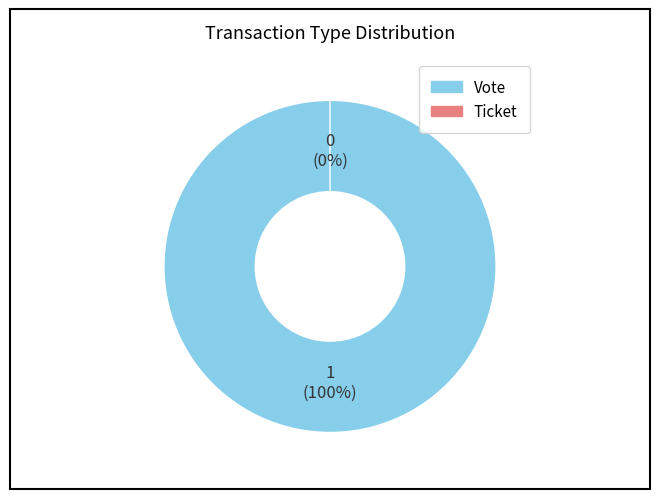

To the nearest percent, what is the average slice percentage?

50%